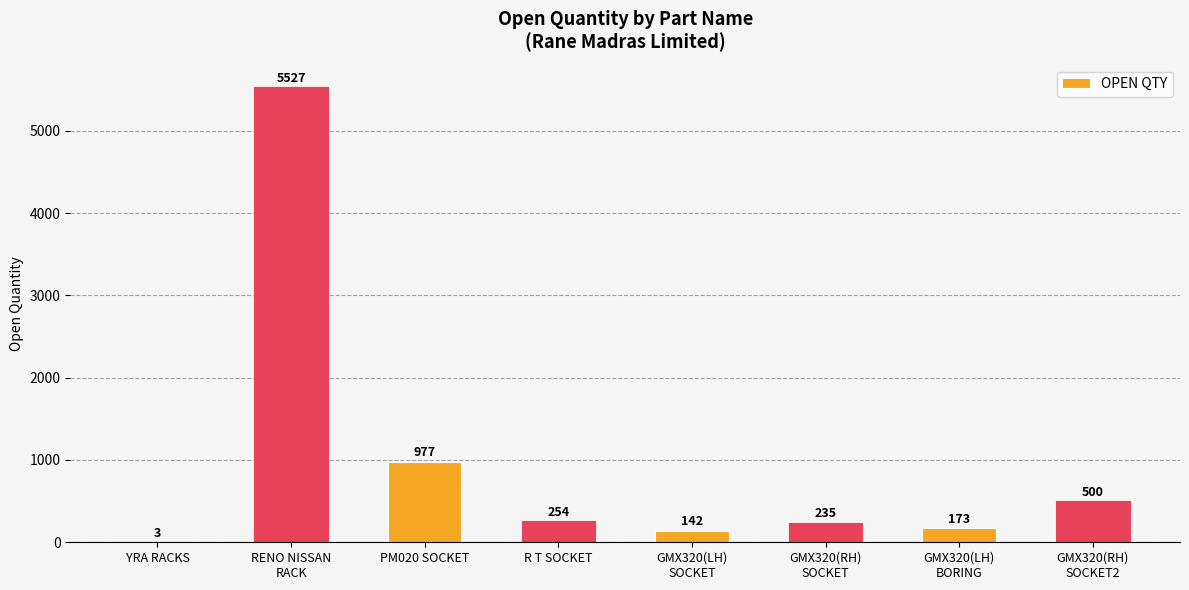

Between YRA RACKS and PM020 SOCKET, which is larger?

PM020 SOCKET